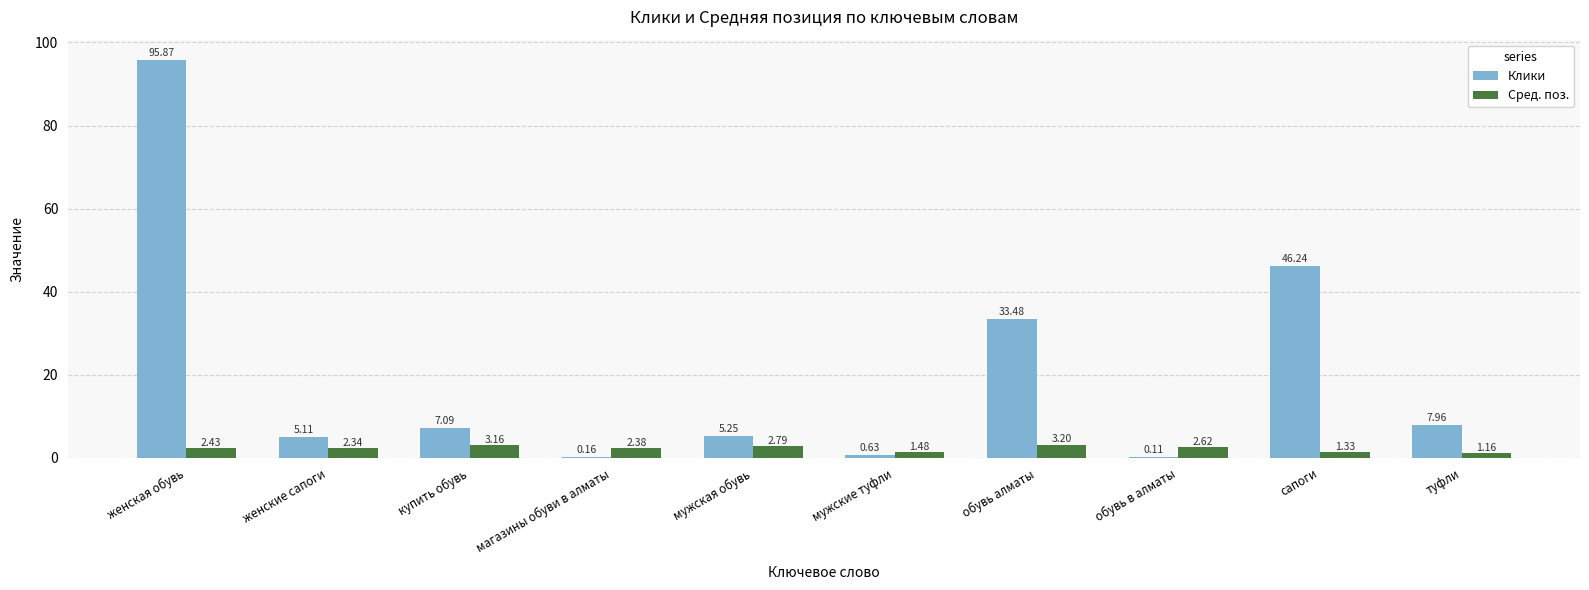

At which label does Сред. поз. reach its peak?

обувь алматы